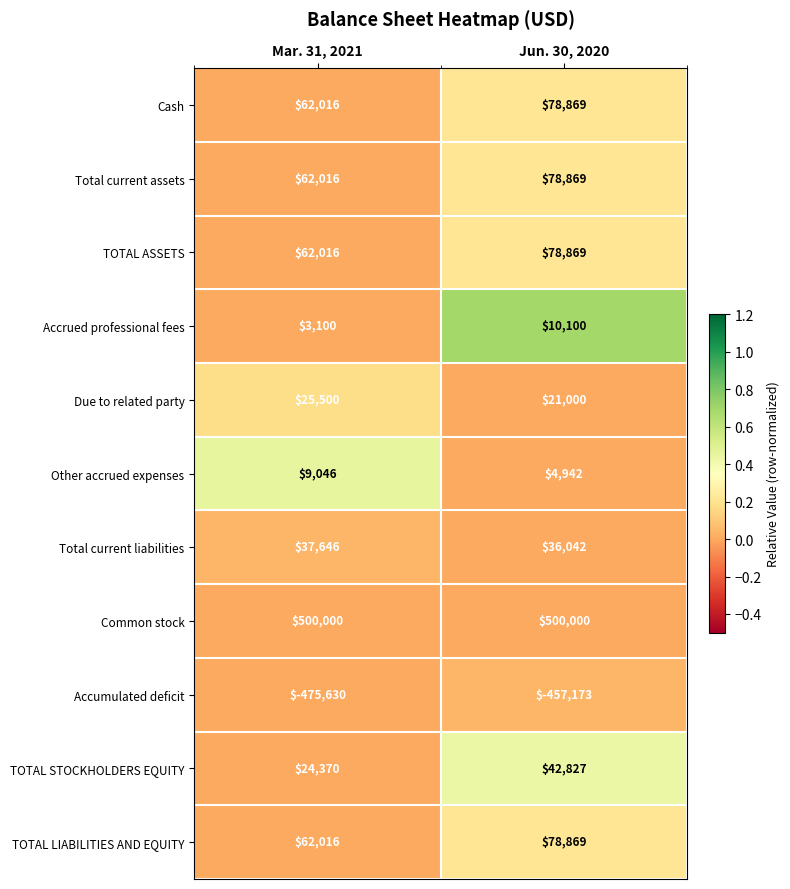

True or false: TOTAL LIABILITIES AND EQUITY has a value of 103722 at Jun. 30, 2020.

False